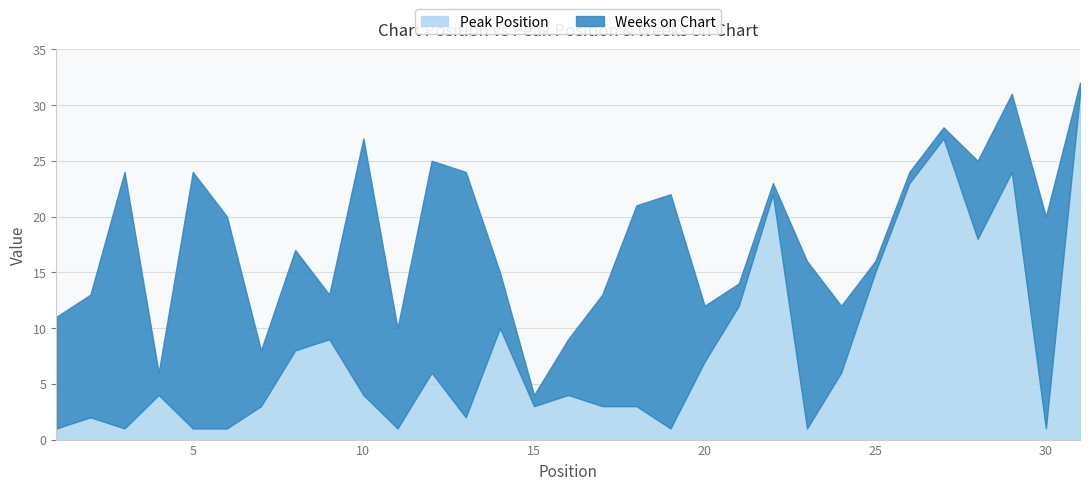

What is the difference between the Weeks on Chart values at 15 and 30?

18